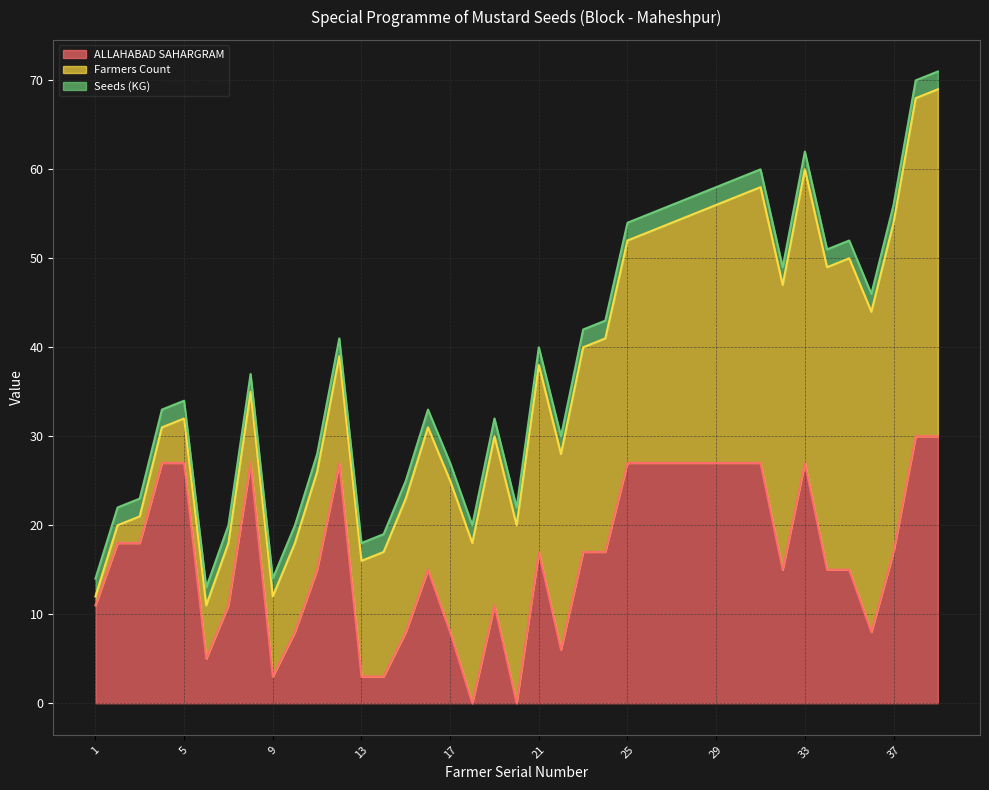

Count the number of data series in this chart.

3